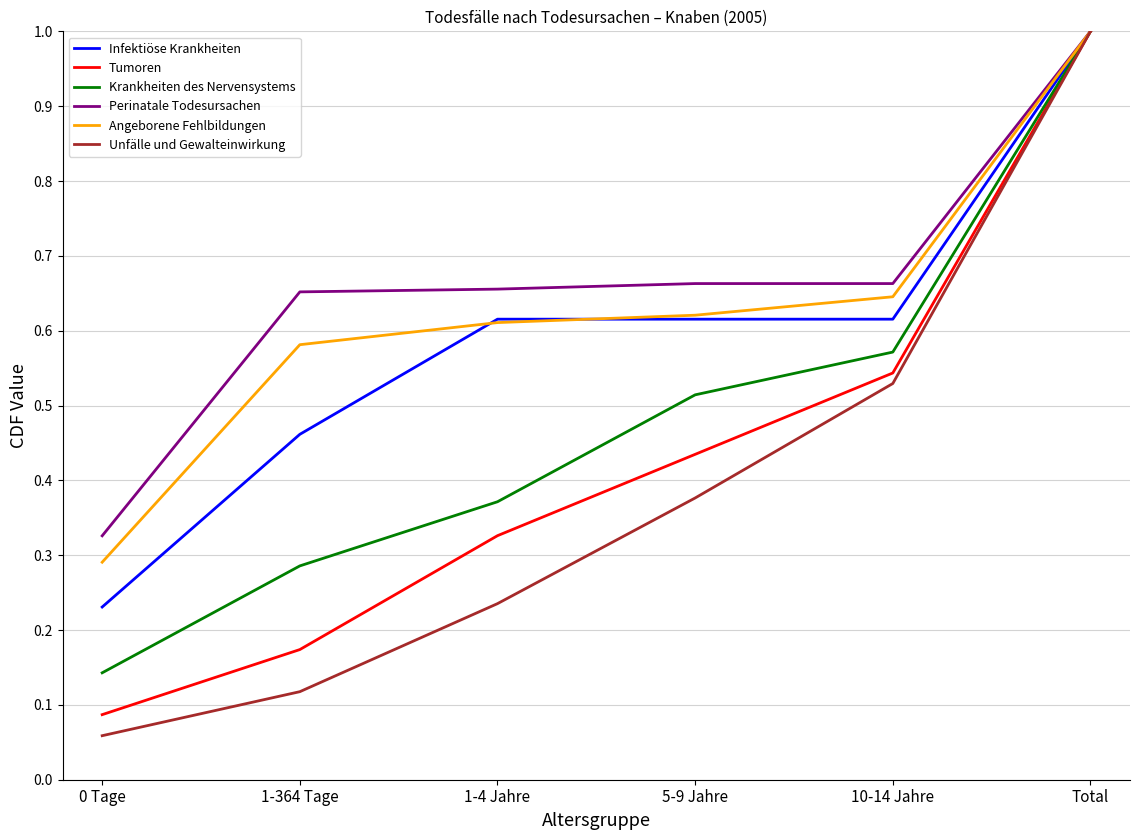

What is the highest value of the Angeborene Fehlbildungen series?

1.0